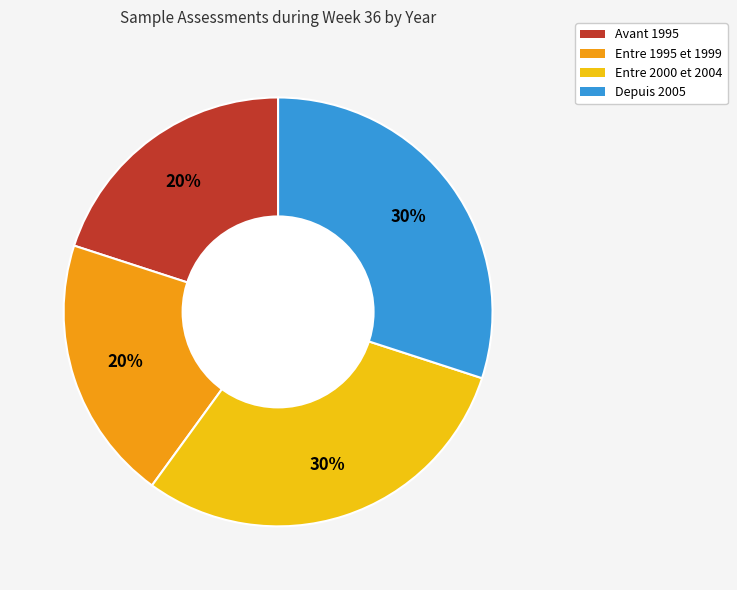

To the nearest percent, what is the average slice percentage?

25%